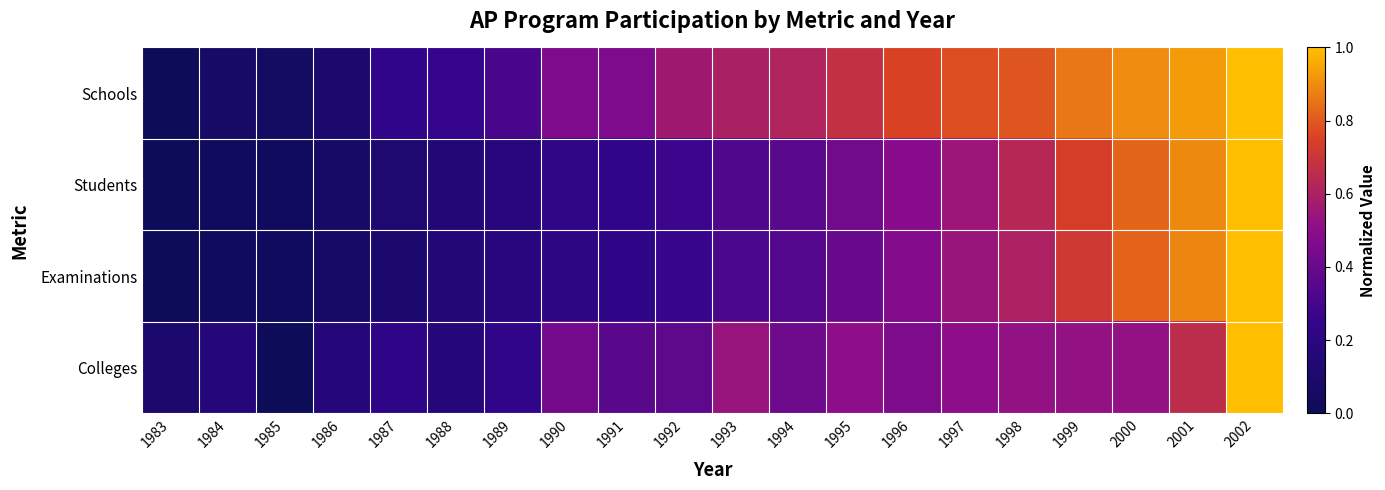

How many series are shown in this chart?

4